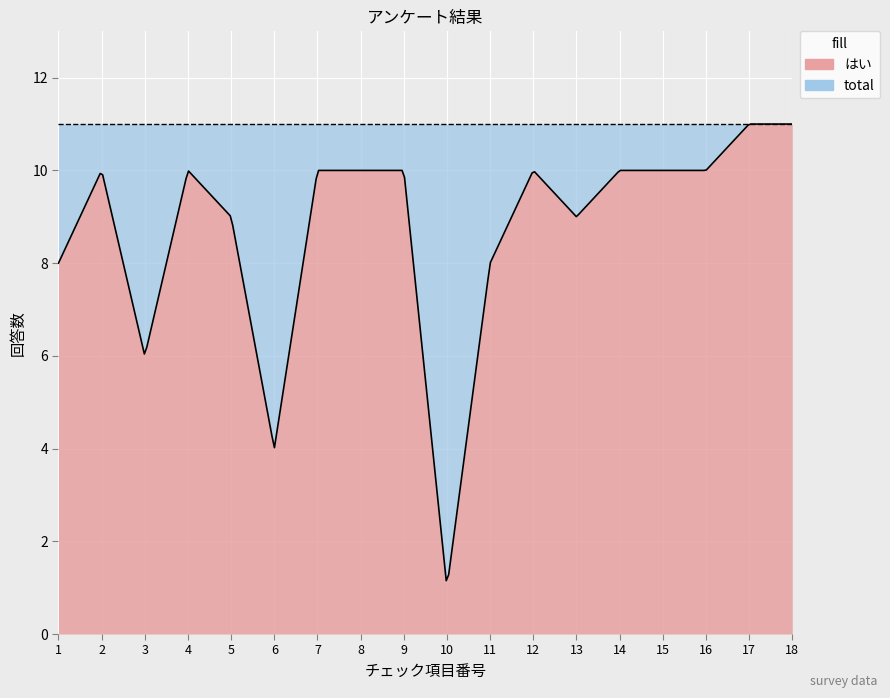

True or false: はい and total cross at least once.

False